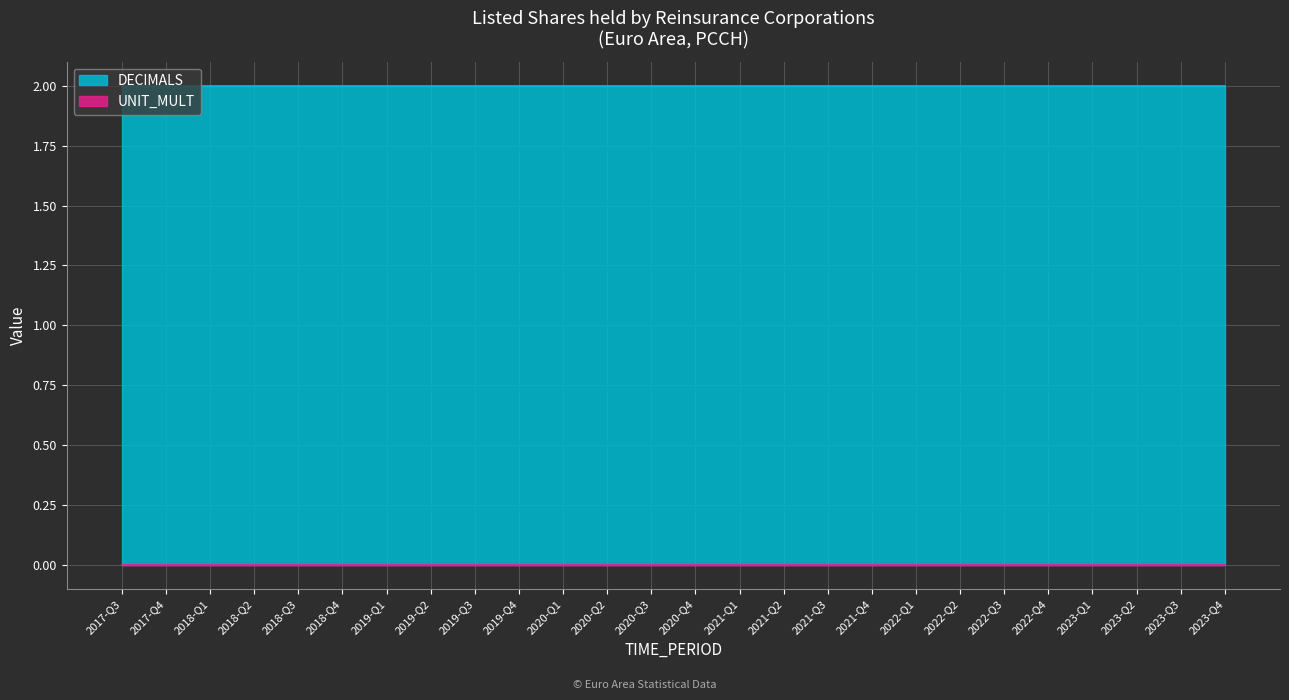

What value does the DECIMALS series have at 2022-Q2?

2